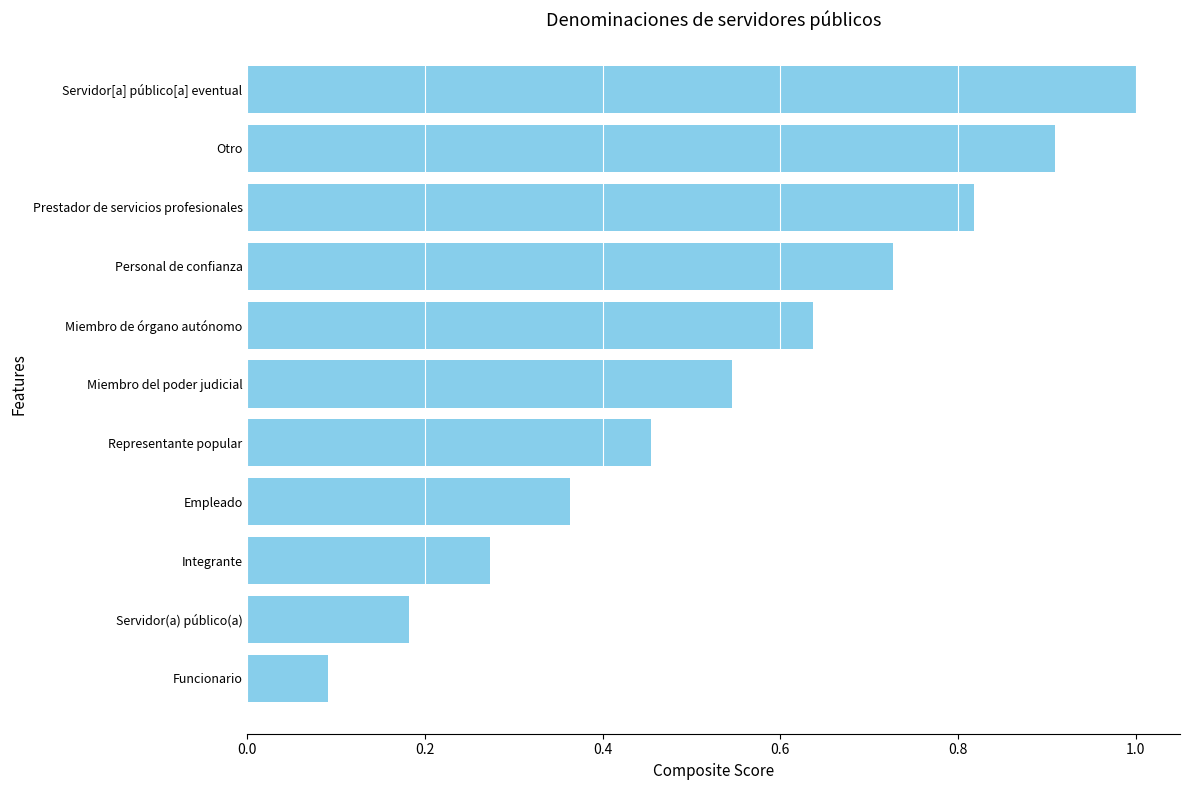

True or false: the data shows 0.2 at Funcionario.

False